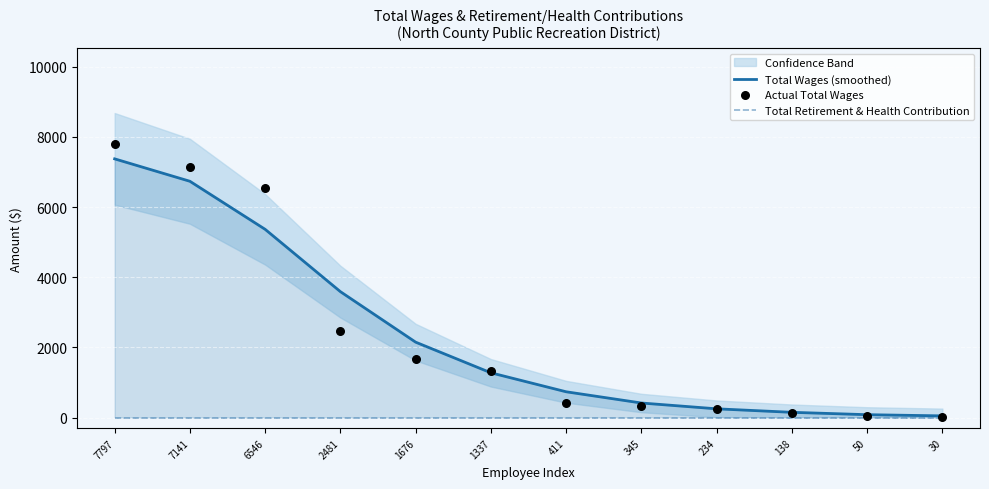

Which series has the widest spread of Y values?

Actual Total Wages